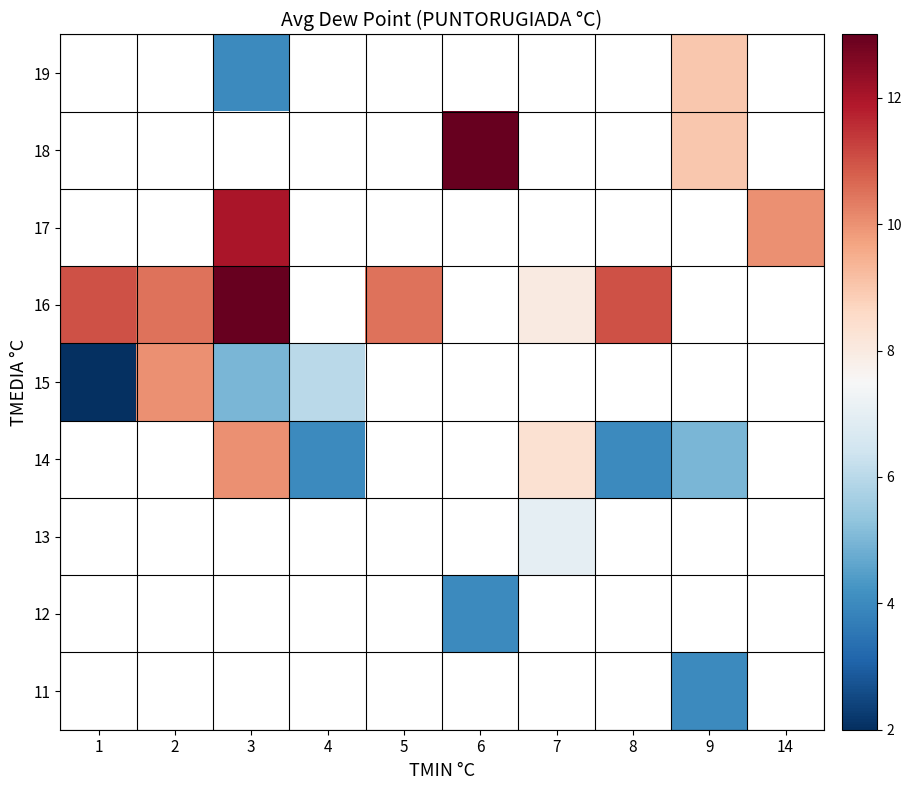

How many distinct data groups are displayed?

9